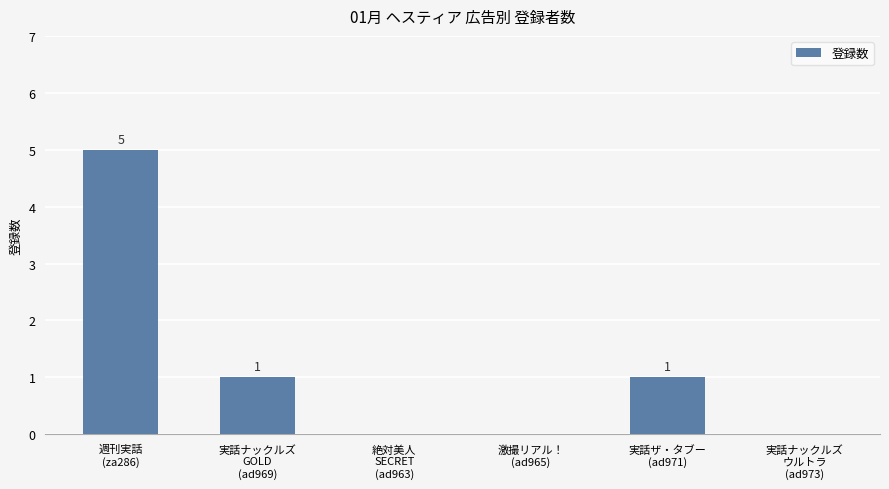

How many values are between 0 and 1?

5